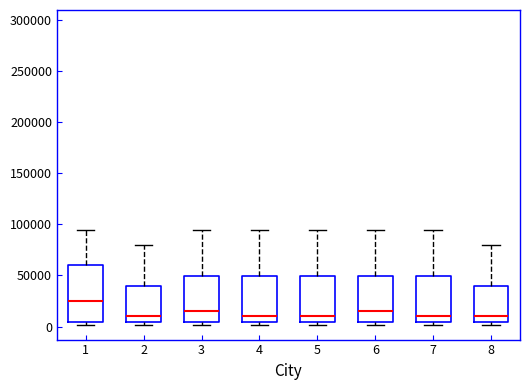

Comparing the boxes themselves (not the whiskers), which one is the tallest?

1